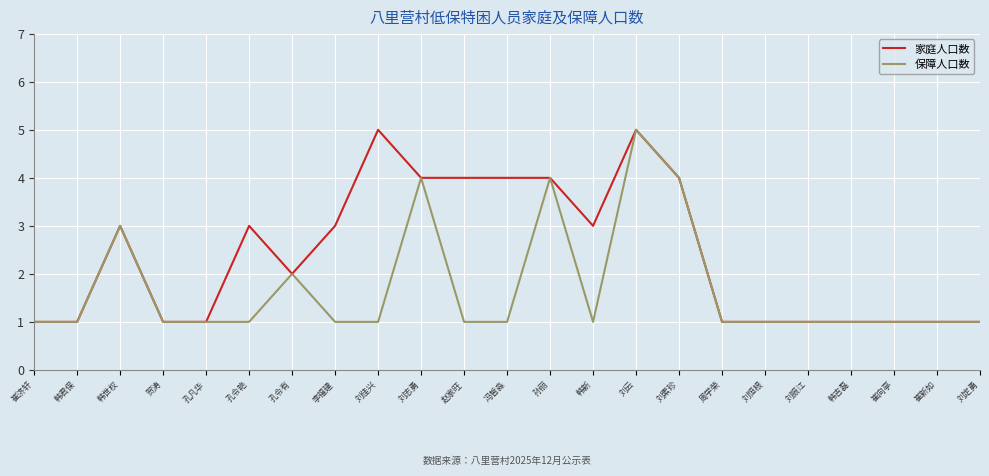

At which label does 保障人口数 reach its peak?

刘云